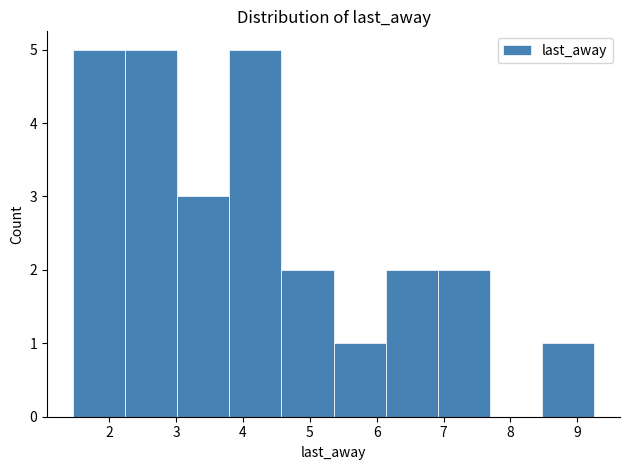

Reading left to right, transcribe this chart: for each bar, give the range it covers on the x-axis and its height. Neither the bar edges nor the heights are printed on the chart, so give them approximately, as read against the axes.

1.5 to 2.2: 5
2.2 to 3.0: 5
3.0 to 3.8: 3
3.8 to 4.6: 5
4.6 to 5.4: 2
5.4 to 6.1: 1
6.1 to 6.9: 2
6.9 to 7.7: 2
7.7 to 8.5: 0
8.5 to 9.3: 1